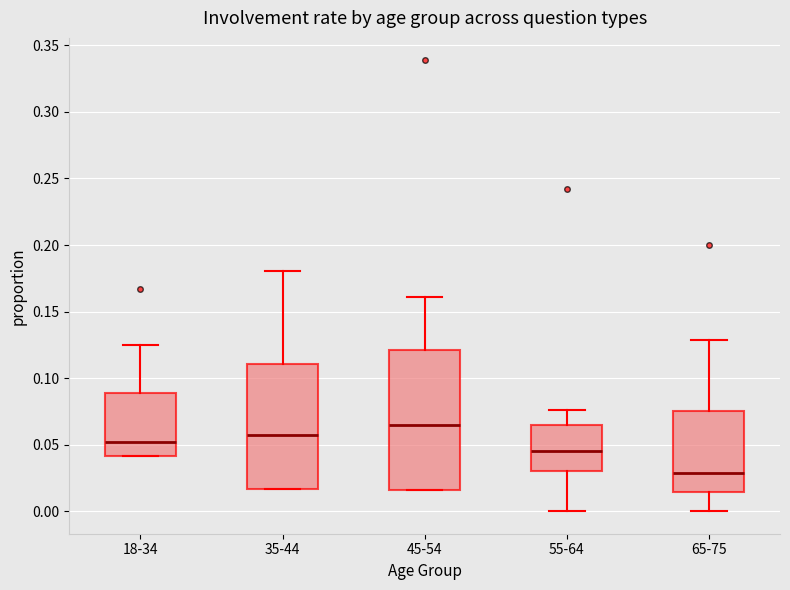

Where is the lower edge of the box for 55-64 on the y-axis? The values are not printed on the chart, so give them approximately, as read against the axis.

0.030